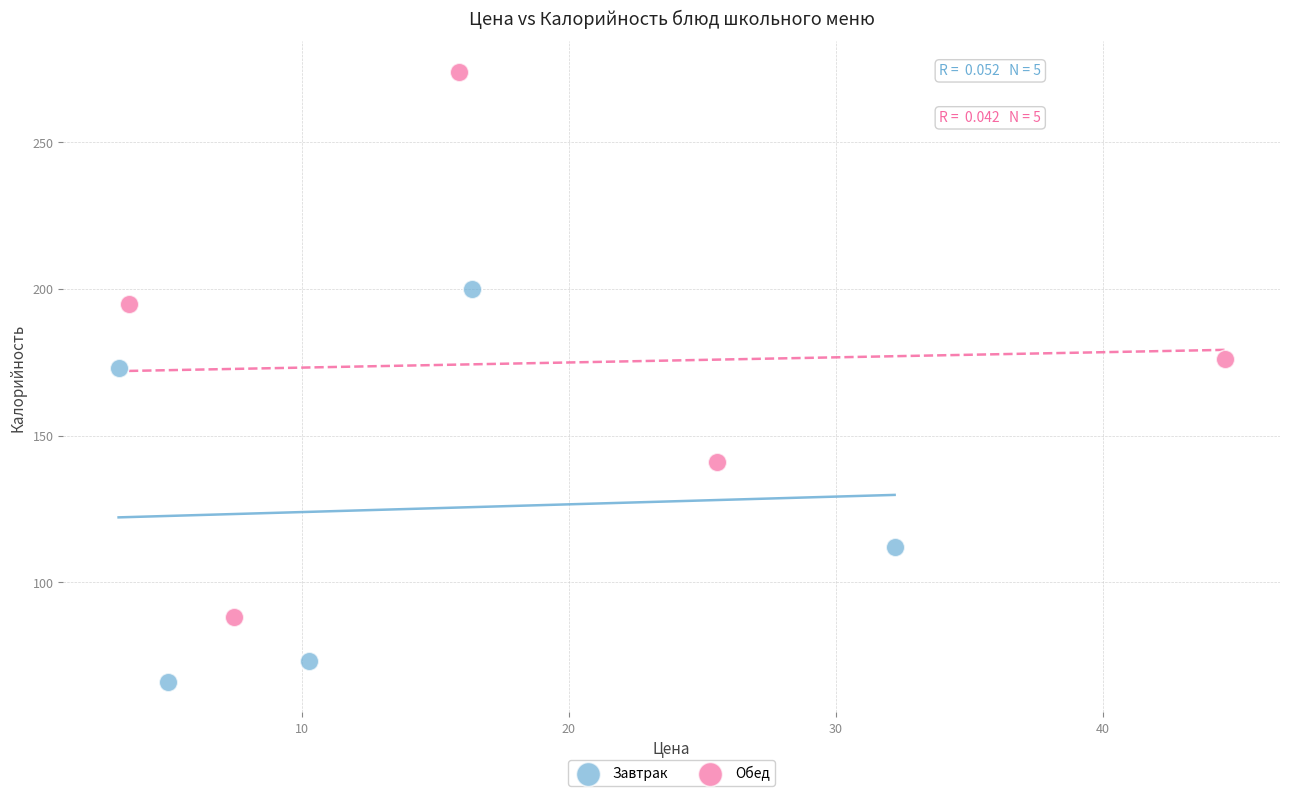

What are all the series names shown in the legend?

Завтрак, Обед